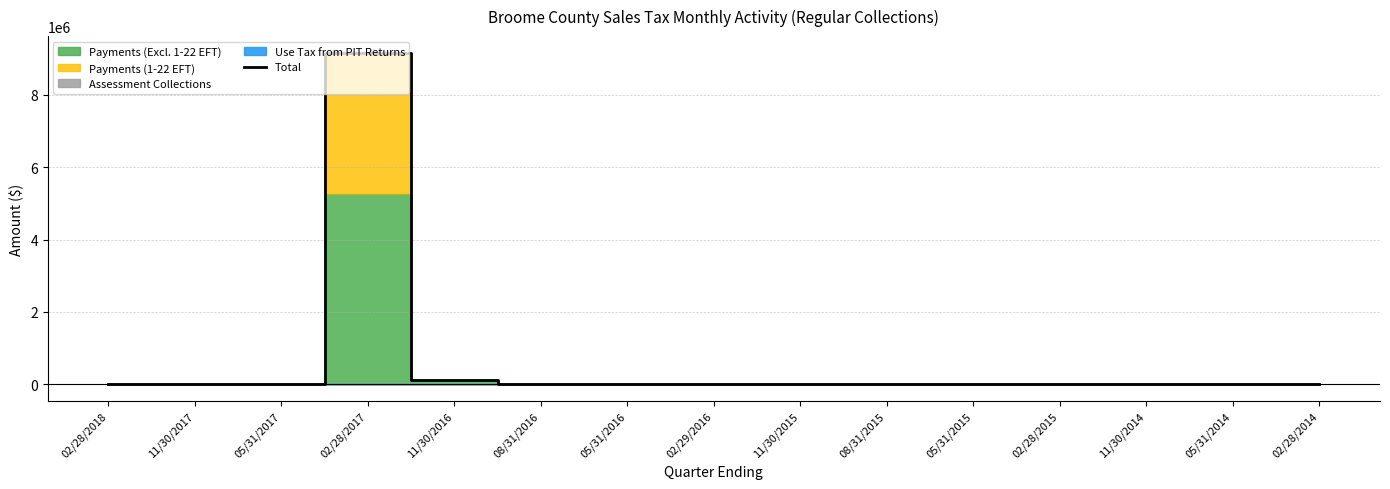

What is the greatest value displayed?

9169903.8